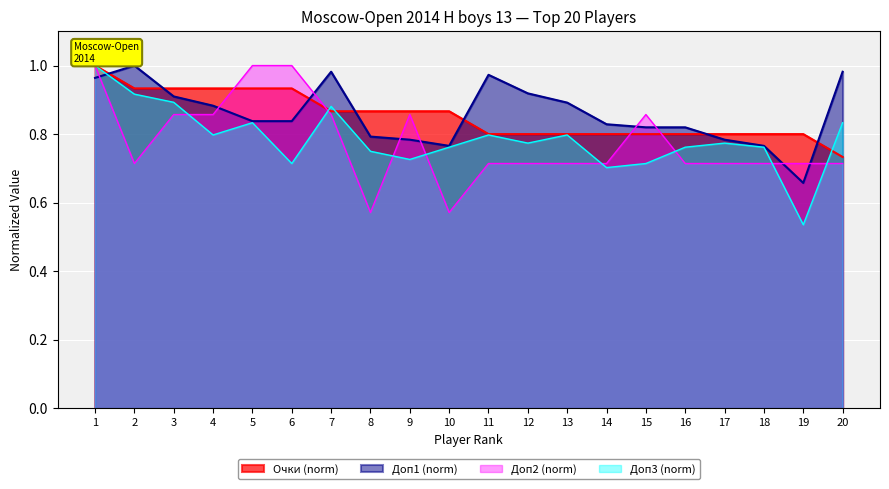

What is the value of the Очки point at the 3rd from the left?

0.9